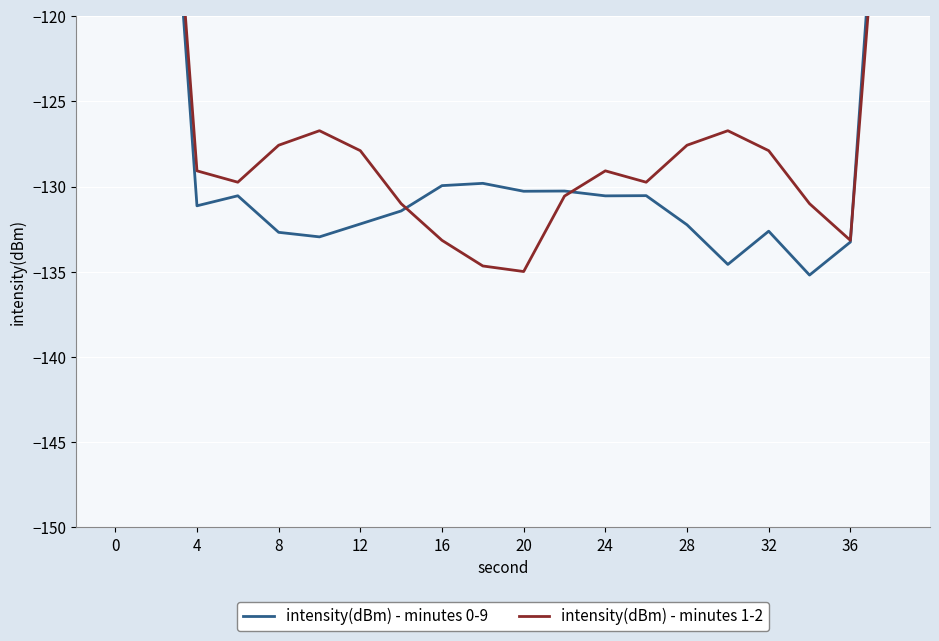

How many interior local valleys does the intensity(dBm) - minutes 1-2 series have?

4